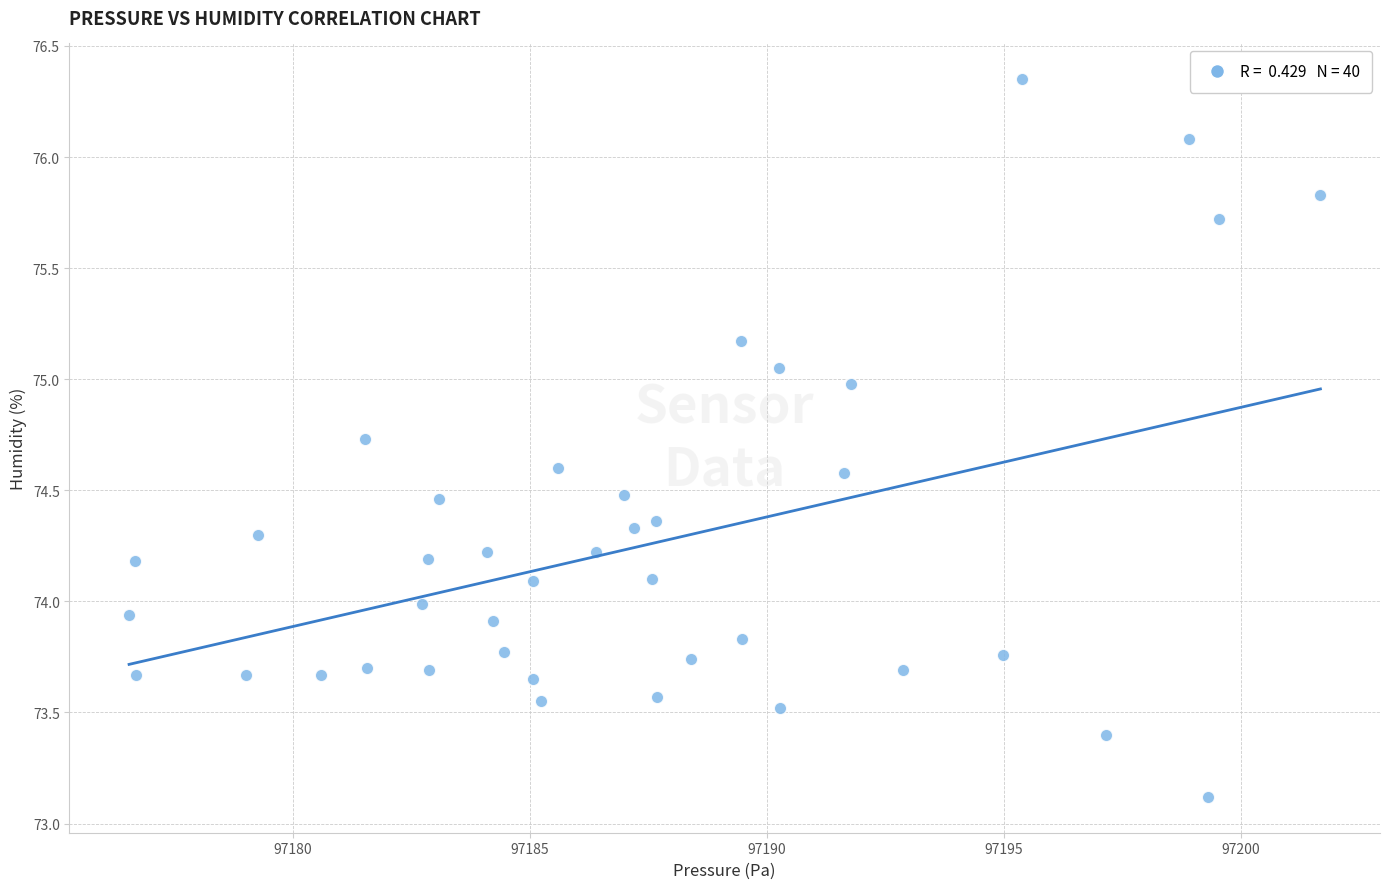

What is the range of X values (max minus min)?

25.1